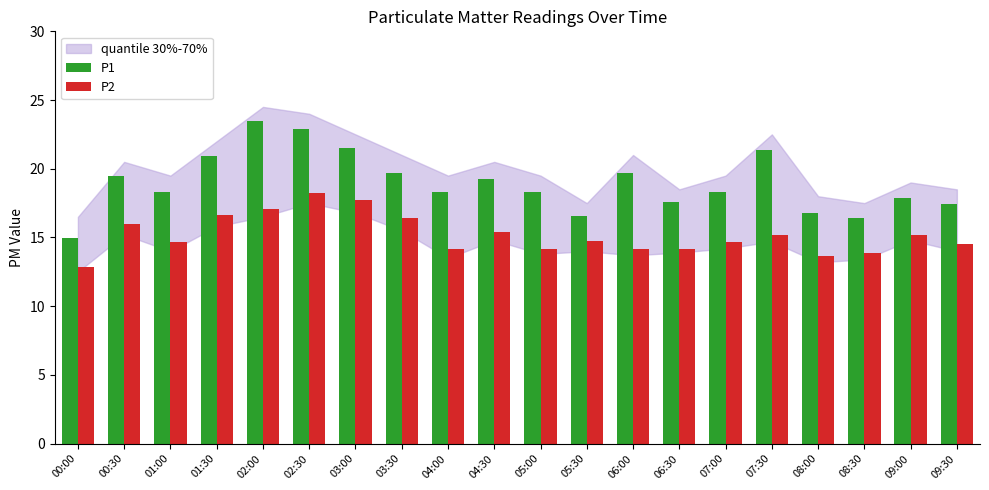

What is the value of the P2 bar at the 18th from the left?

13.9